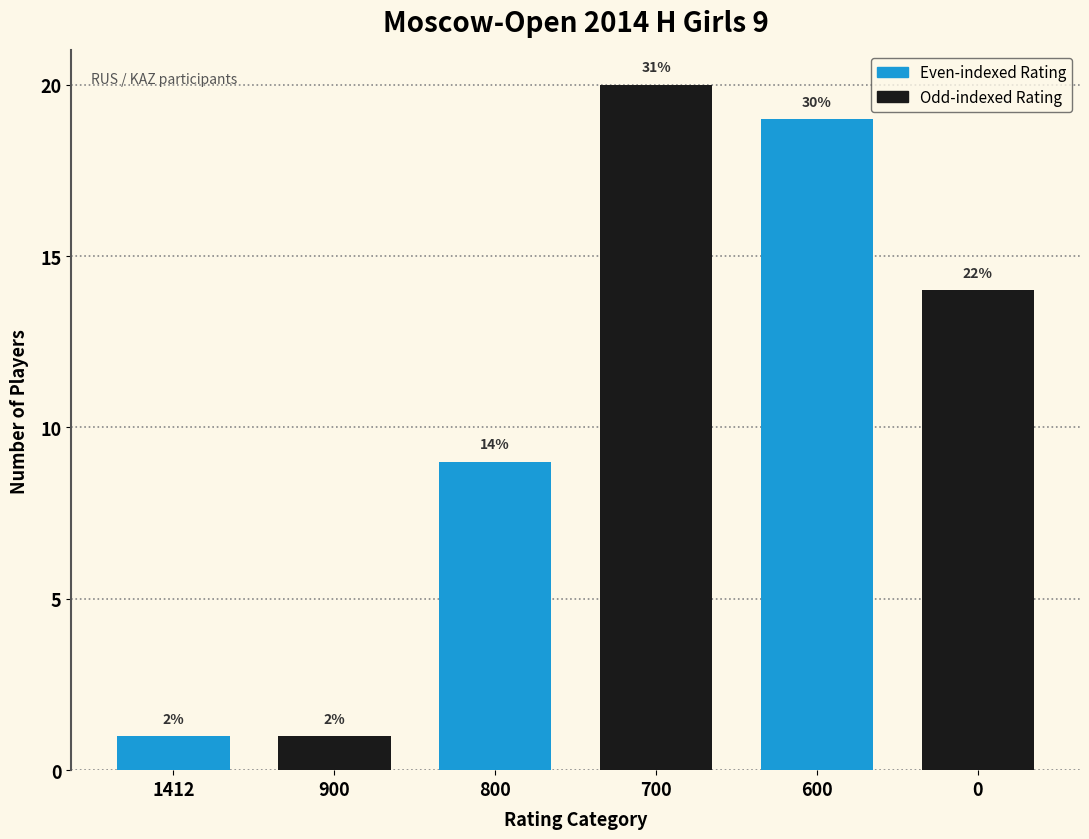

The value at 800 is 13. True or false?

False